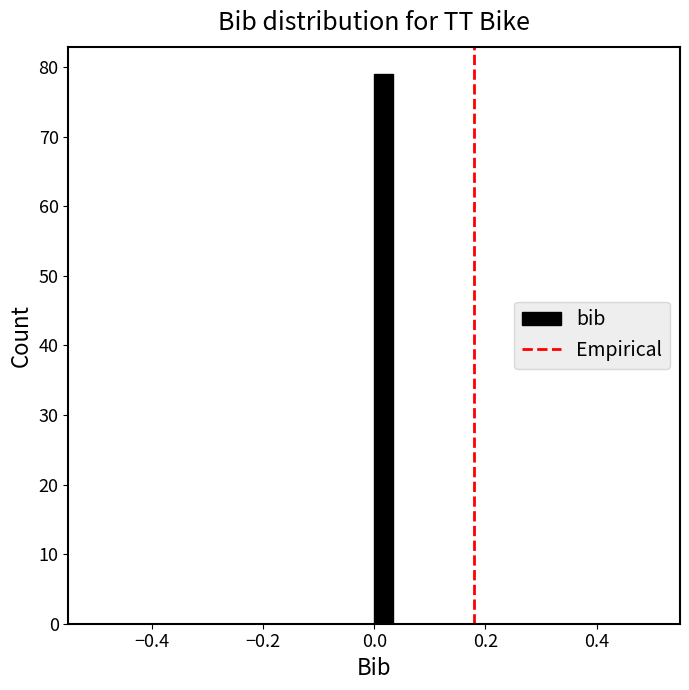

Read against the x-axis, roughly where is the centre of the tallest bar?

0.02